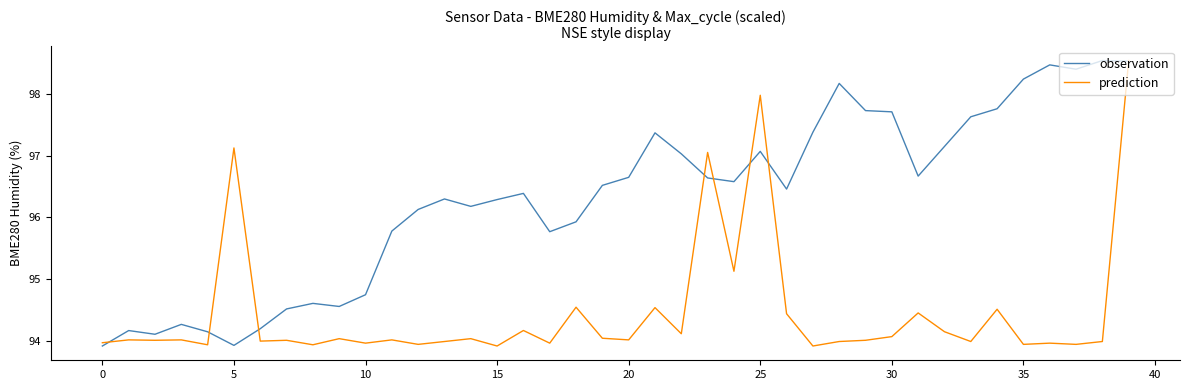

Which series has the largest total across all categories?

observation